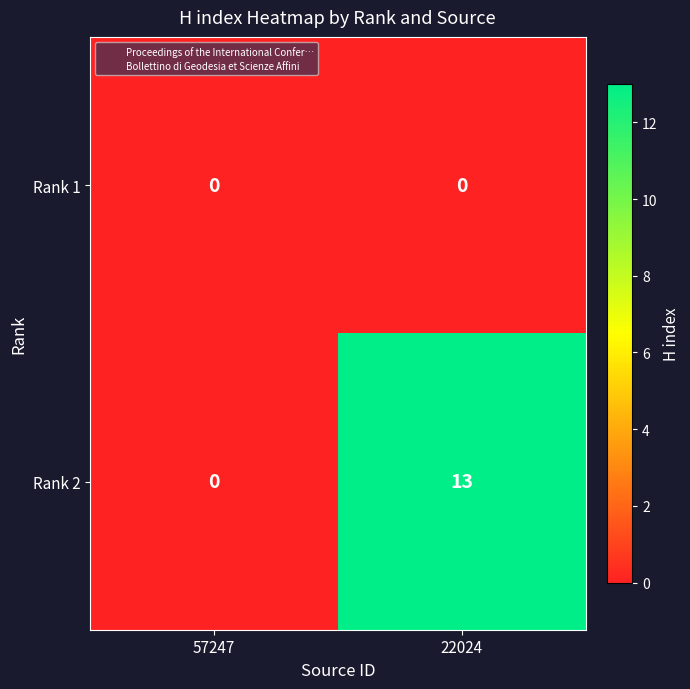

What is the sum of all Rank 2 values?

13